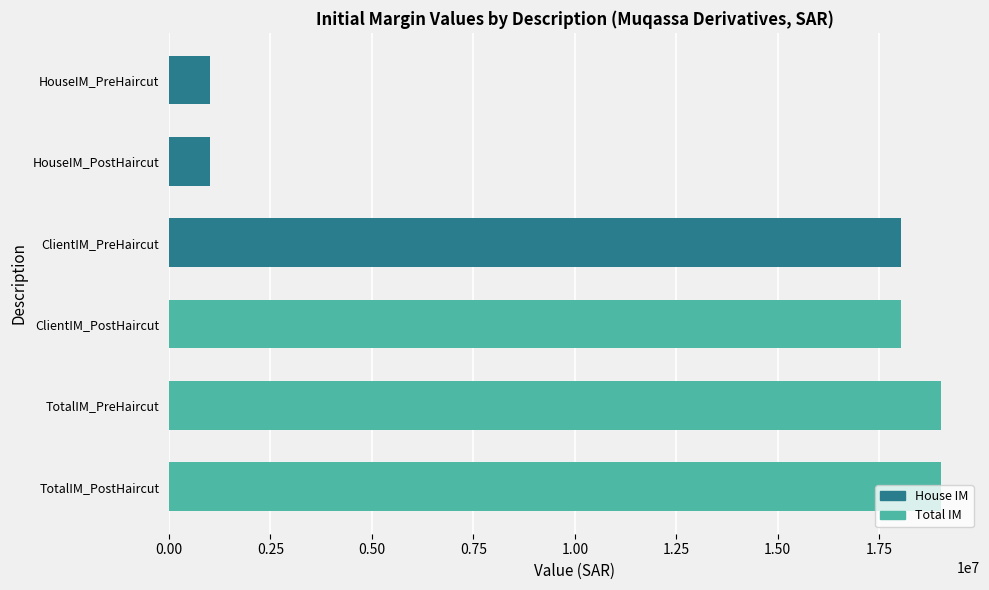

How many data points does each series have?

6